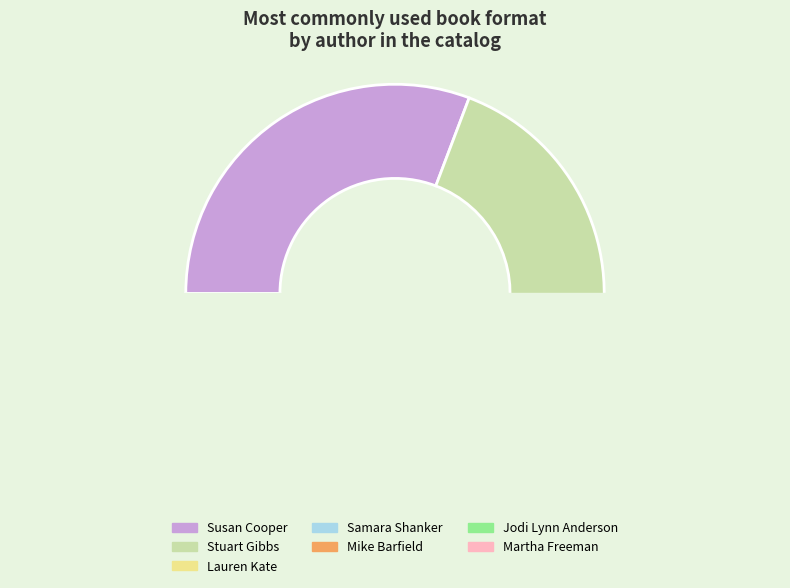

Combined, do Martha Freeman (434454889) and Stuart Gibbs (62586102) account for over 50%?

No